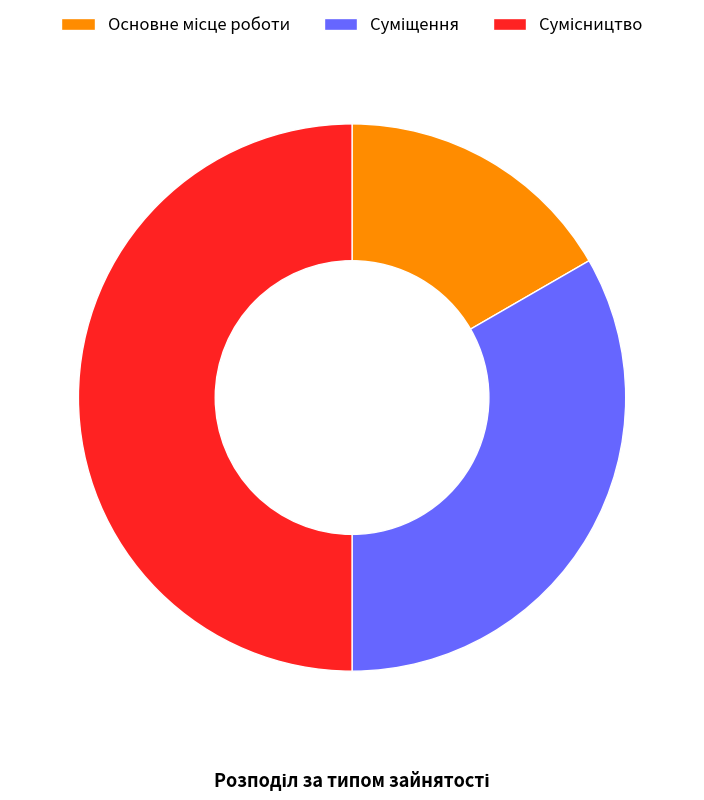

Which slice is the largest?

Сумісництво